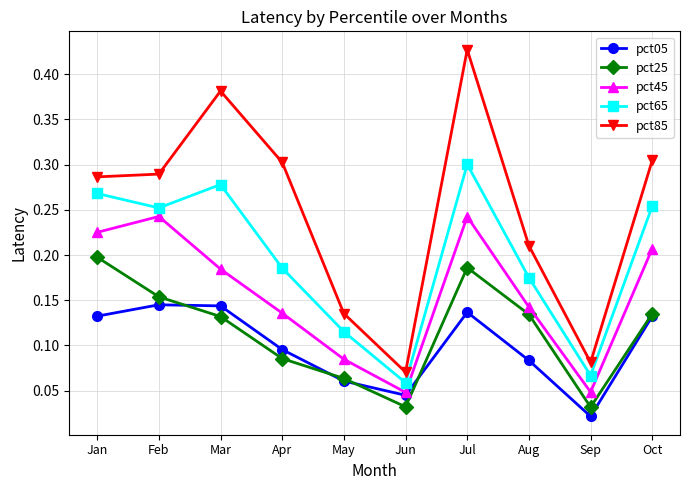

The pct65 series shows 0.3 at Apr. True or false?

False